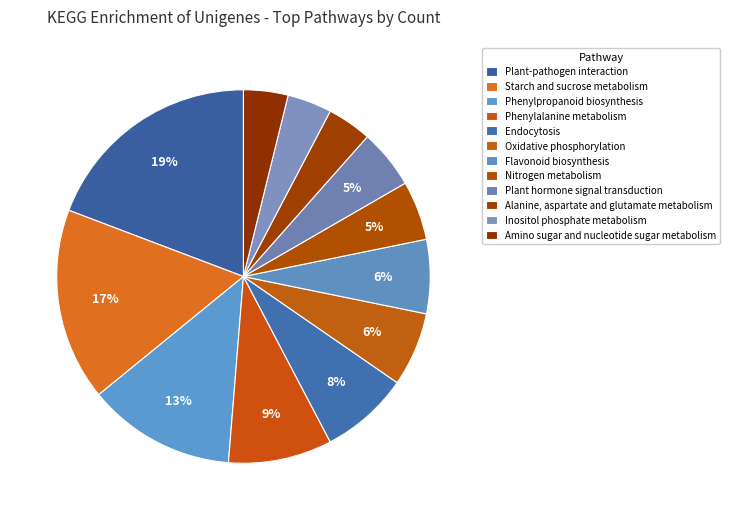

How many slices are in this pie chart?

12